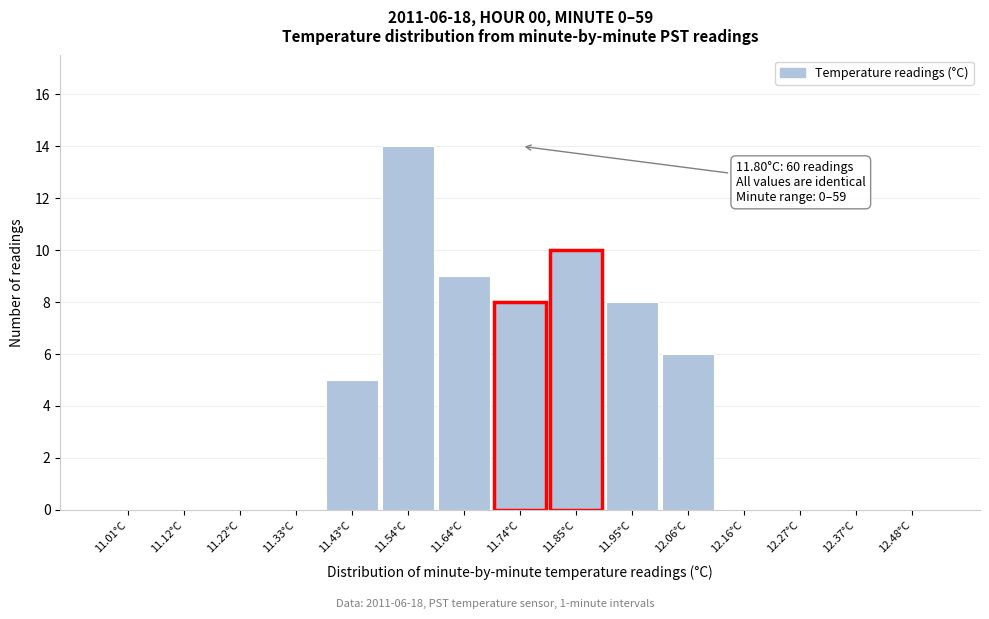

Reading right to left, what are all the values shown in this chart?

12.48°C=0	12.37°C=0	12.27°C=0	12.16°C=0	12.06°C=6	11.95°C=8	11.85°C=10	11.74°C=8	11.64°C=9	11.54°C=14	11.43°C=5	11.33°C=0	11.22°C=0	11.12°C=0	11.01°C=0